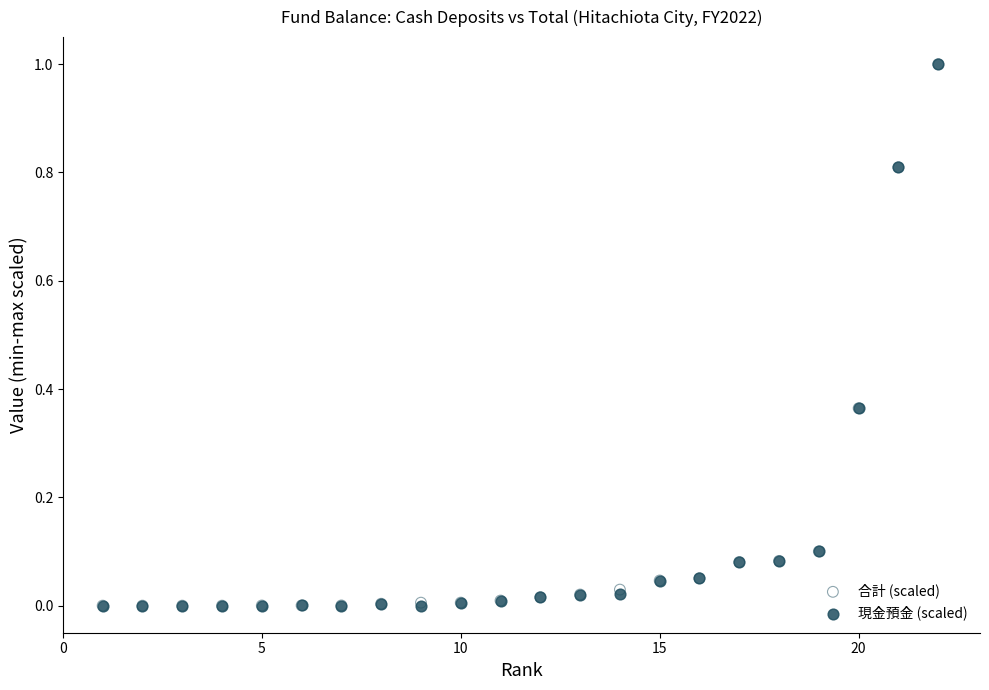

What are all the series names shown in the legend?

合計 (scaled), 現金預金 (scaled)